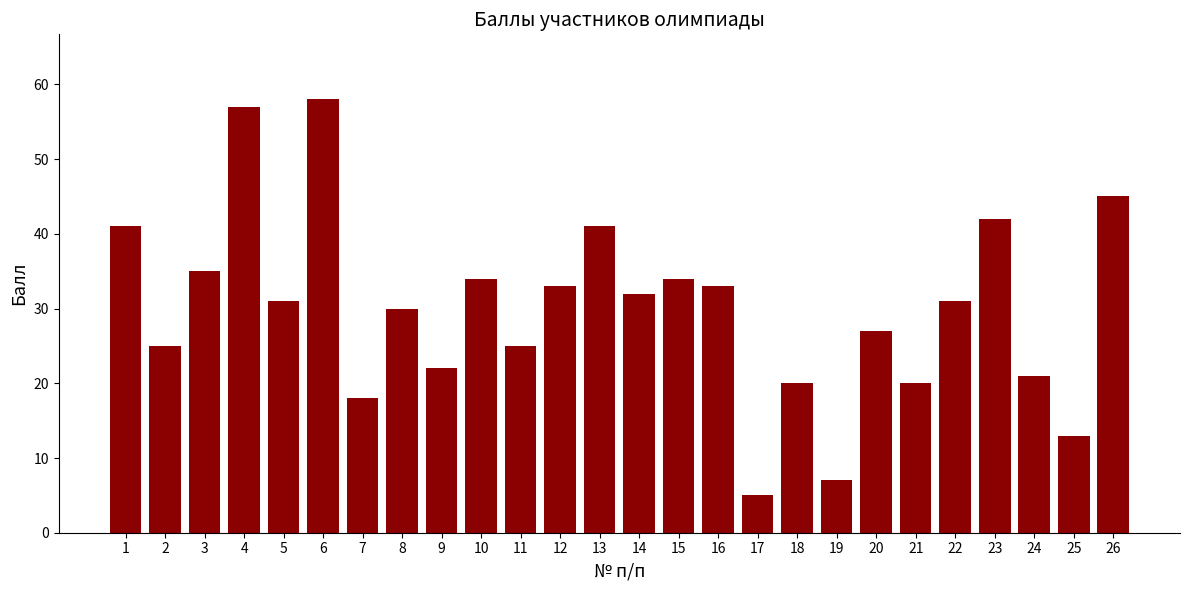

At which category does the chart reach its minimum across all series?

17